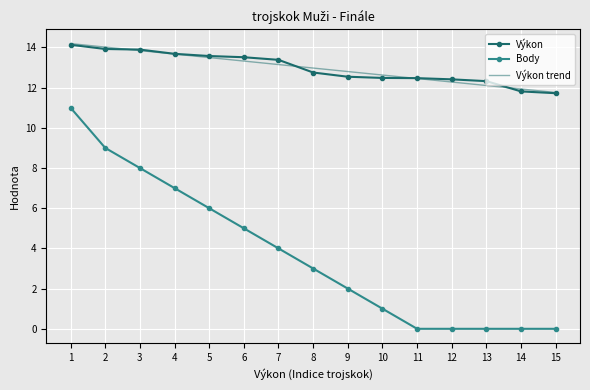

Is the value of Výkon trend at 4 greater than the value of Body at 9?

Yes